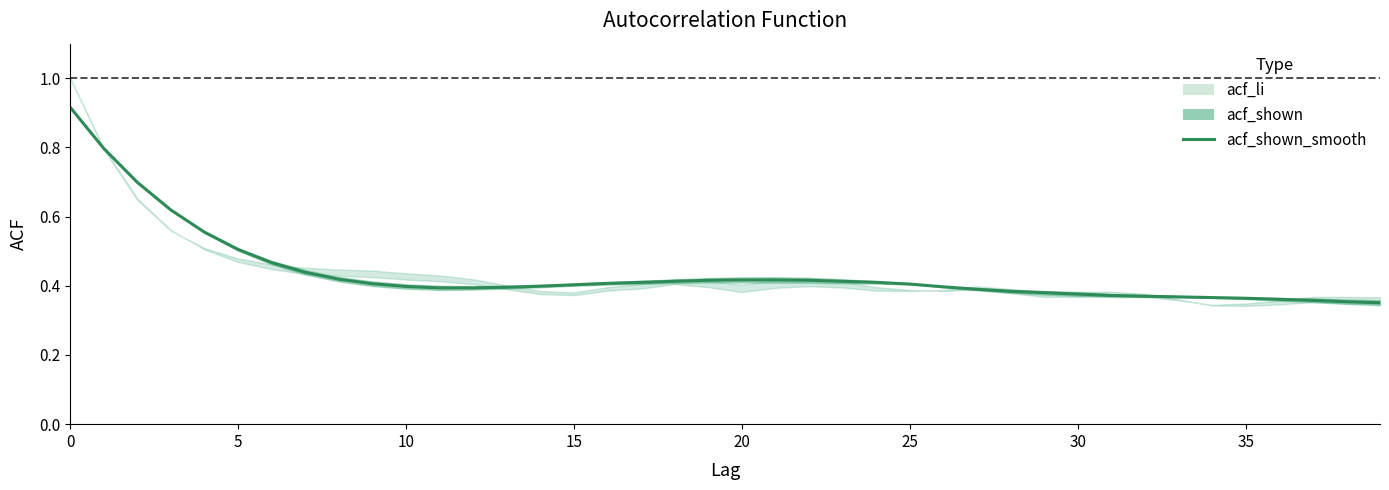

At which label is the value closest to 0?

39